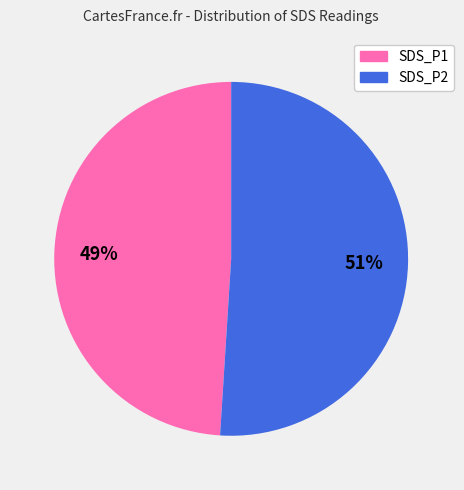

To the nearest percent, what is the average slice percentage?

50%